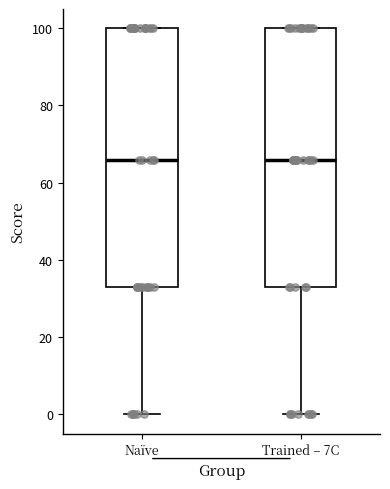

Reading left to right, transcribe this box plot: for each box, give where its median line is, the range the box spans, and where its two whiskers end, as read against the y-axis. The values are not printed on the chart, so give them approximately, as read against the axis.

Naïve: median 66, box 34 to 100, whiskers 0 to 100
Trained – 7C: median 66, box 34 to 100, whiskers 0 to 100